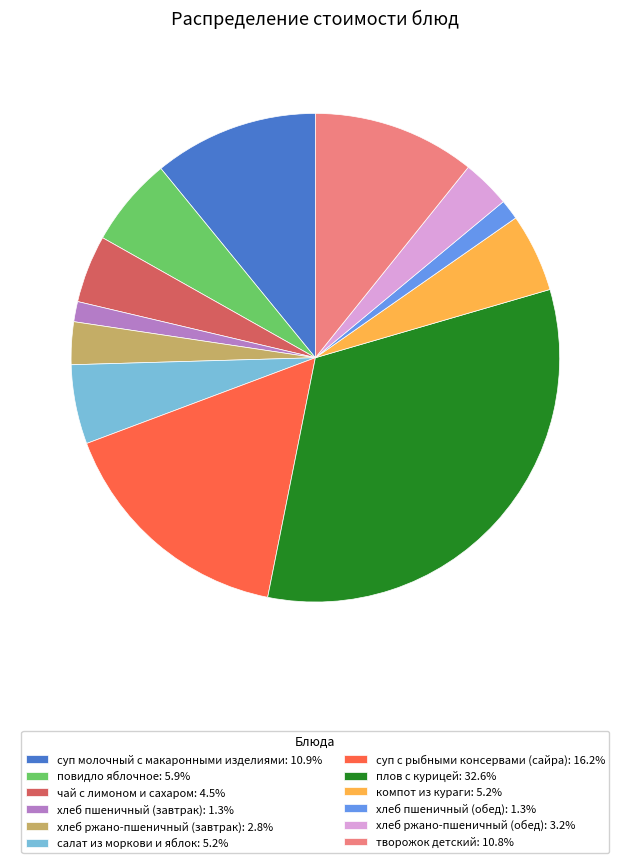

Does any single category account for the majority?

No